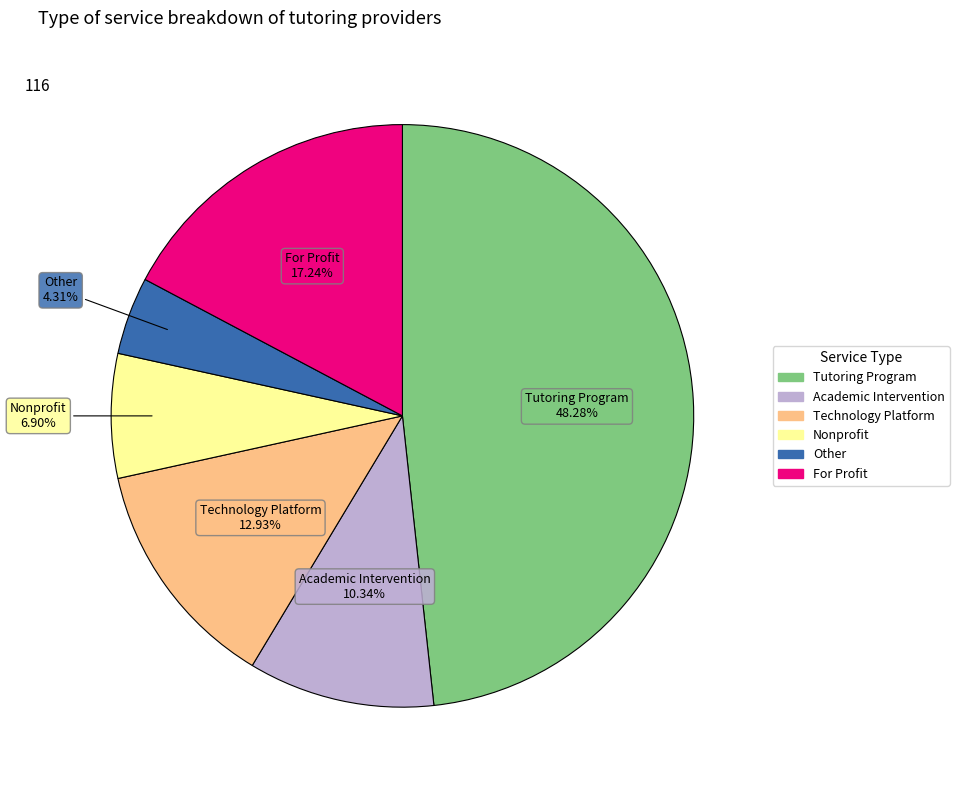

What percentage is NOT represented by Tutoring Program?

51.7%